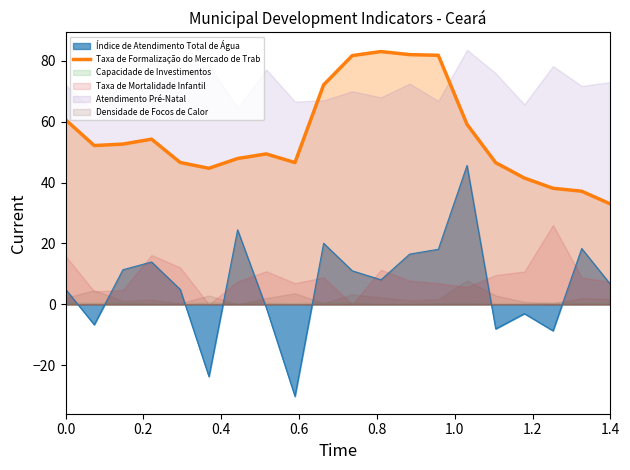

Reading right to left, what are all the values shown in this chart?

33.0	37.2	38.1	41.5	46.5	59.1	81.8	82.0	83.0	81.7	72.1	46.6	49.4	47.9	44.7	46.6	54.3	52.6	52.2	60.7